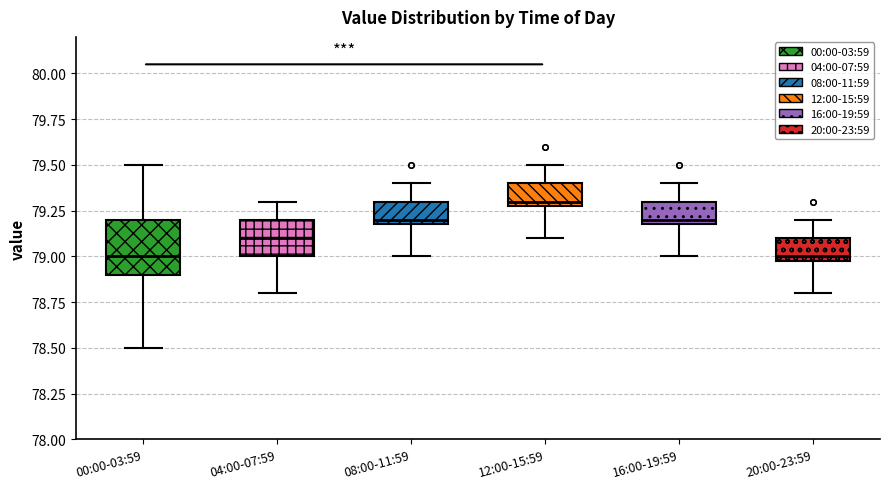

Comparing the boxes themselves (not the whiskers), which one is the tallest?

00:00-03:59